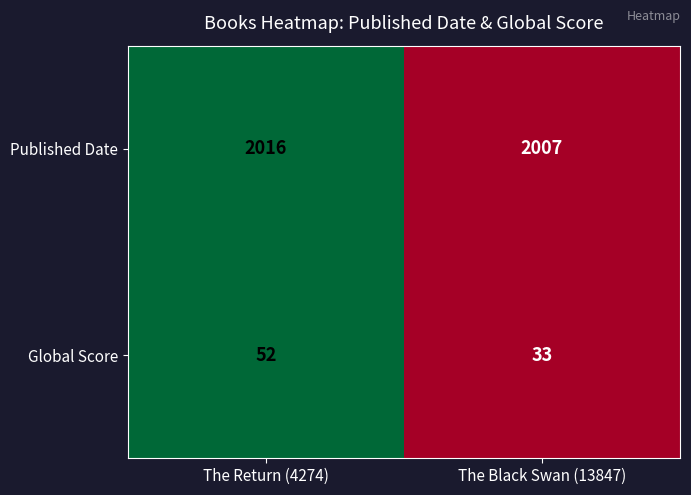

Reading right to left, transcribe all the data shown in this chart.

Published Date: 2007	2016
Global Score: 33	52